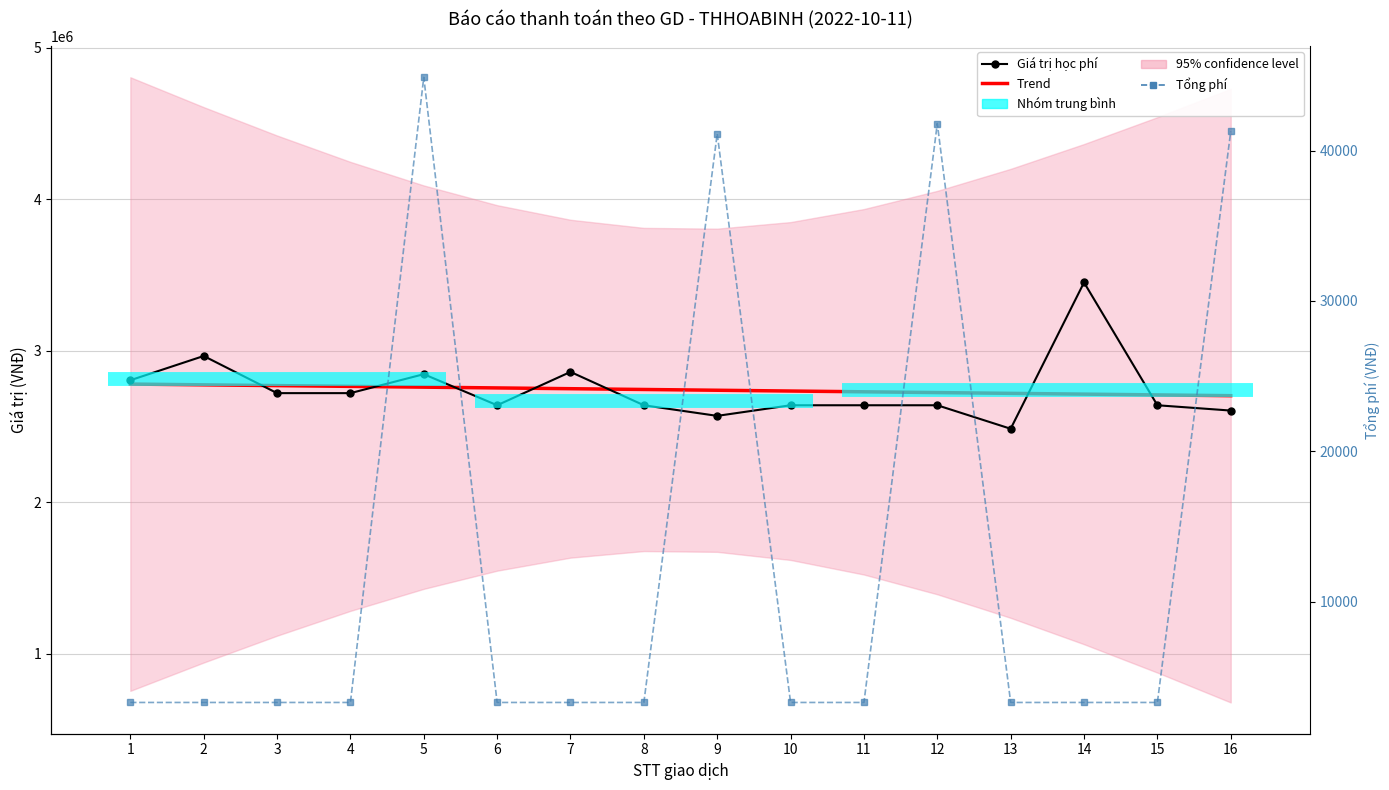

Reading left to right, what are all the values shown in this chart?

Giá trị học phí: 2805000.0	2965000.0	2720000.0	2720000.0	2845000.0	2640000.0	2860000.0	2640000.0	2570000.0	2640000.0	2640000.0	2640000.0	2485000.0	3450000.0	2640000.0	2605000.0
Trend: 2779889.7	2774779.4	2769669.1	2764558.8	2759448.5	2754338.2	2749227.9	2744117.6	2739007.4	2733897.1	2728786.8	2723676.5	2718566.2	2713455.9	2708345.6	2703235.3
Tổng phí: 3300.0	3300.0	3300.0	3300.0	44875.0	3300.0	3300.0	3300.0	41120.0	3300.0	3300.0	41800.0	3300.0	3300.0	3300.0	41275.0